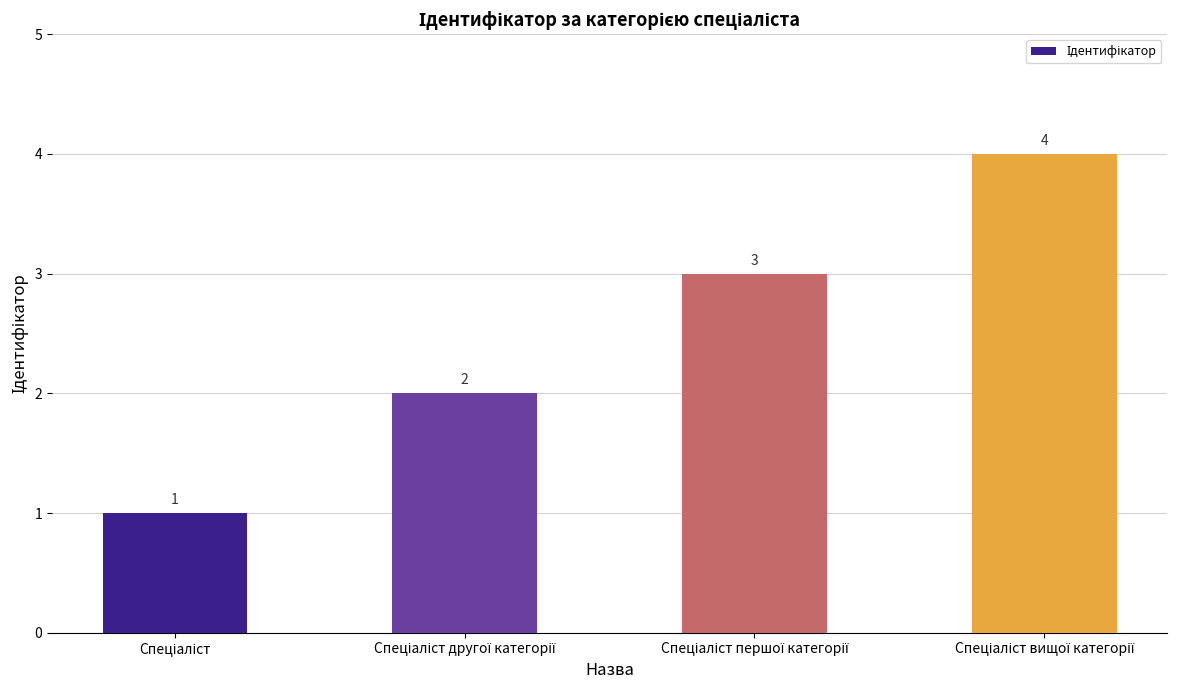

How many values are between 2 and 4?

3